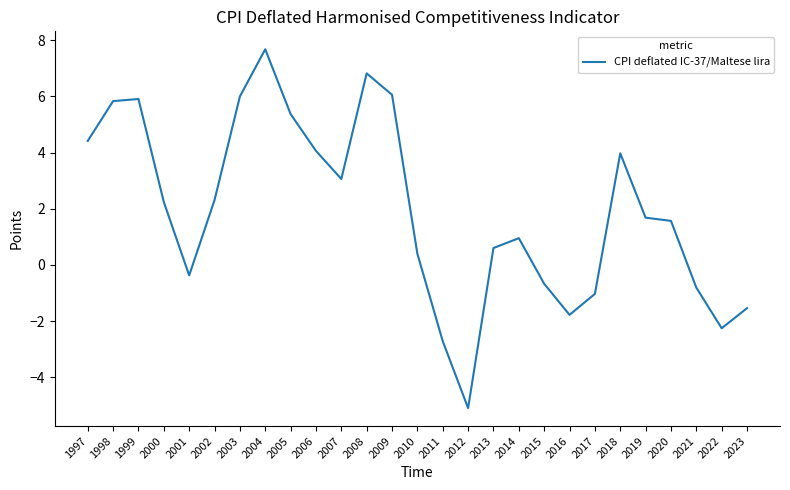

What is the maximum value shown in the chart?

7.7